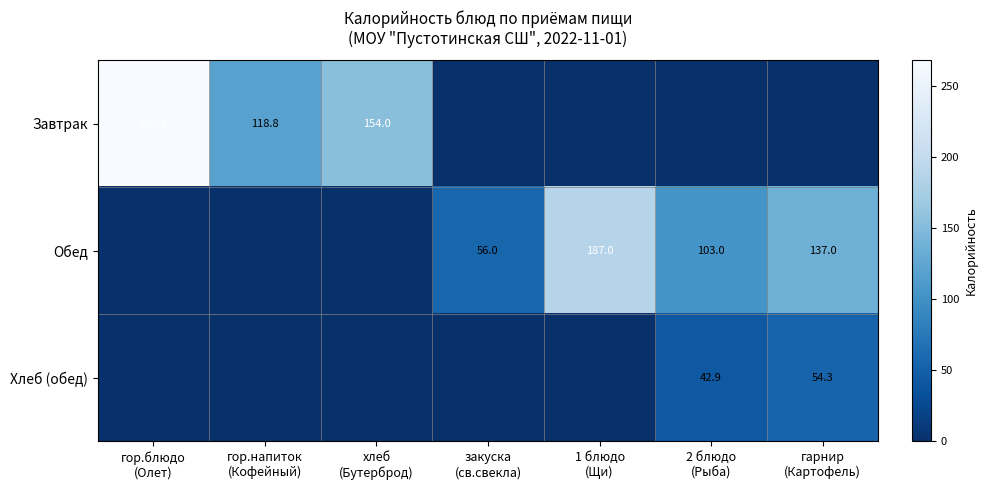

What is the difference between the second highest and minimum values in the Обед series?

137.0